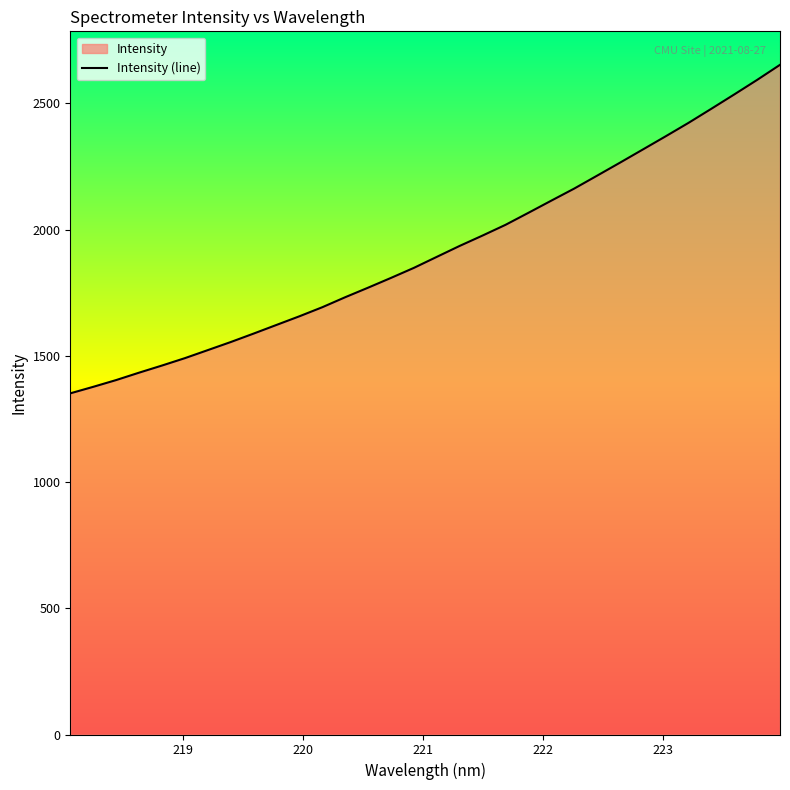

What is the maximum value shown in the chart?

2653.2